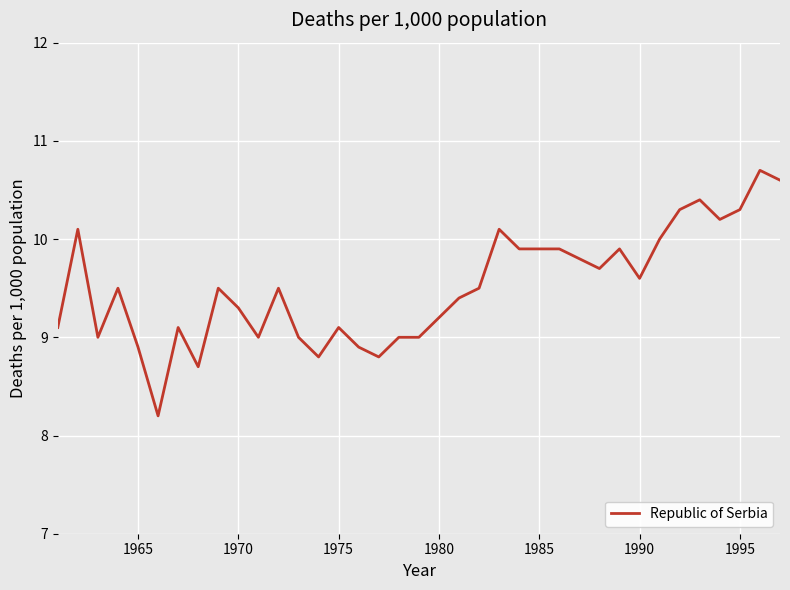

What is the difference between the maximum and minimum values?

2.5